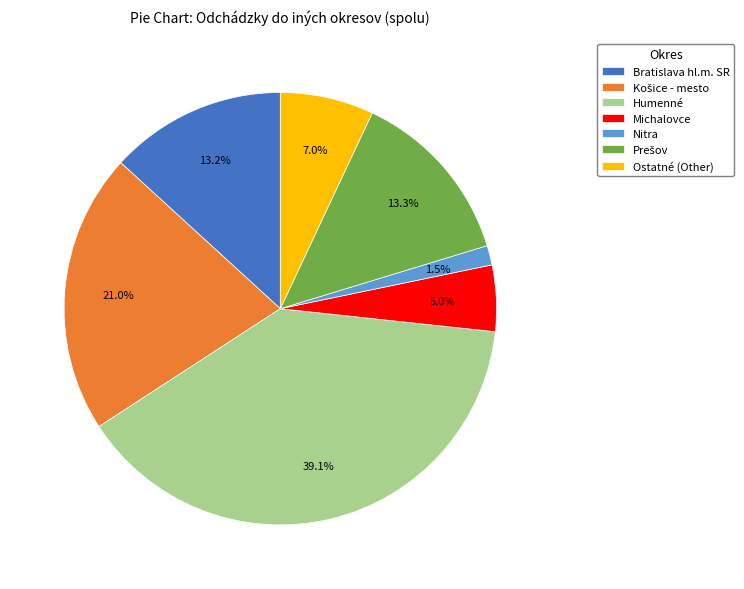

What is the largest slice in the pie chart?

Humenné